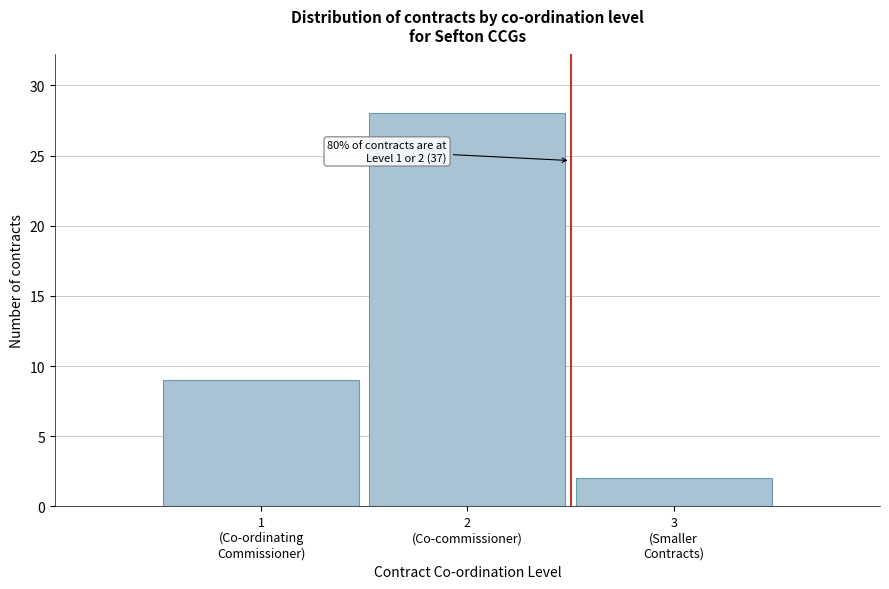

Reading left to right, transcribe all the data shown in this chart.

9	28	2